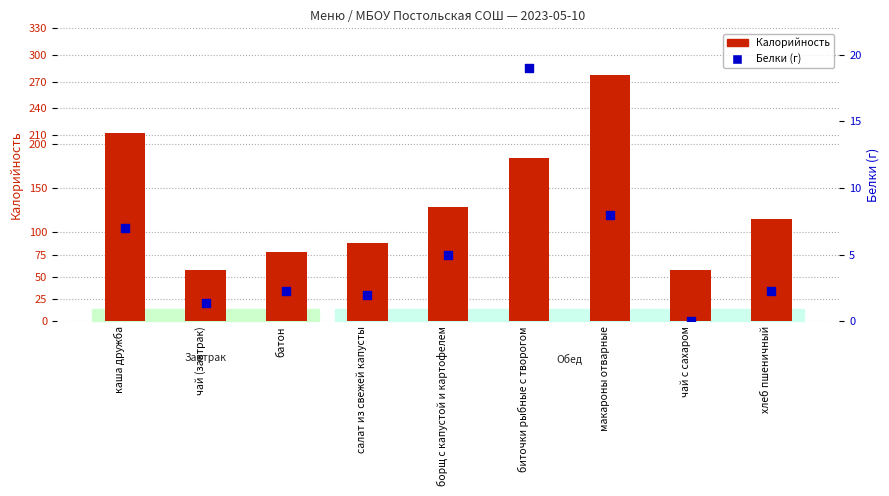

Which series reaches the minimum Y coordinate?

Белки (г)